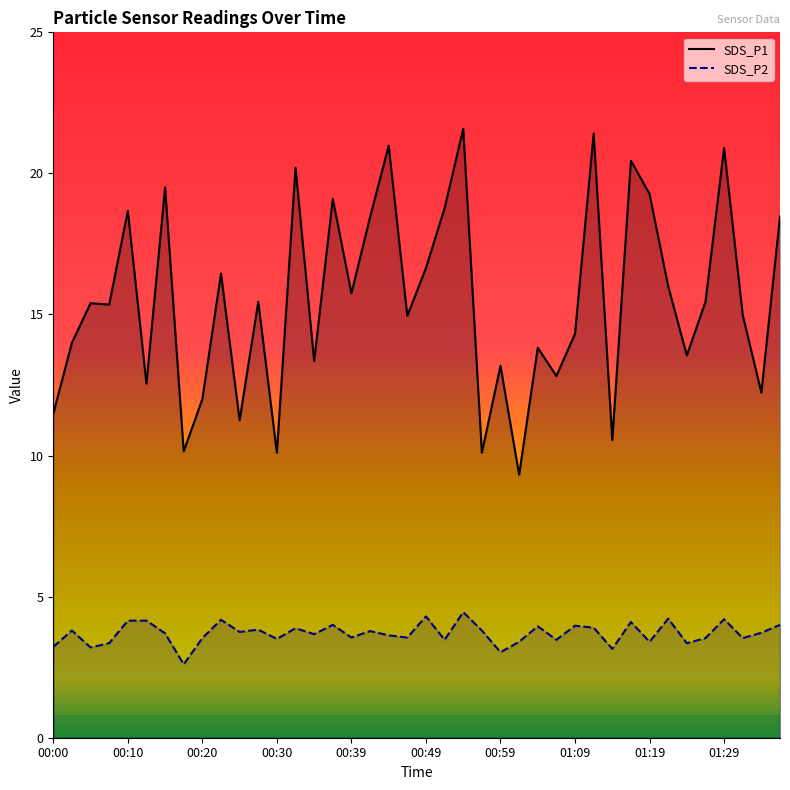

Rank the series at 00:10 from lowest to highest value.

SDS_P2, SDS_P1